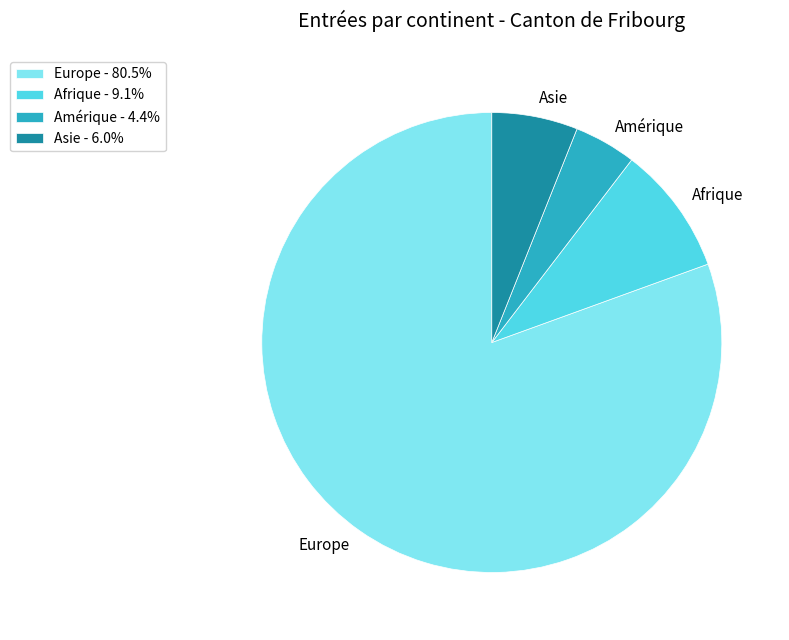

Combined, do Asie - 6.0% and Amérique - 4.4% account for over 50%?

No